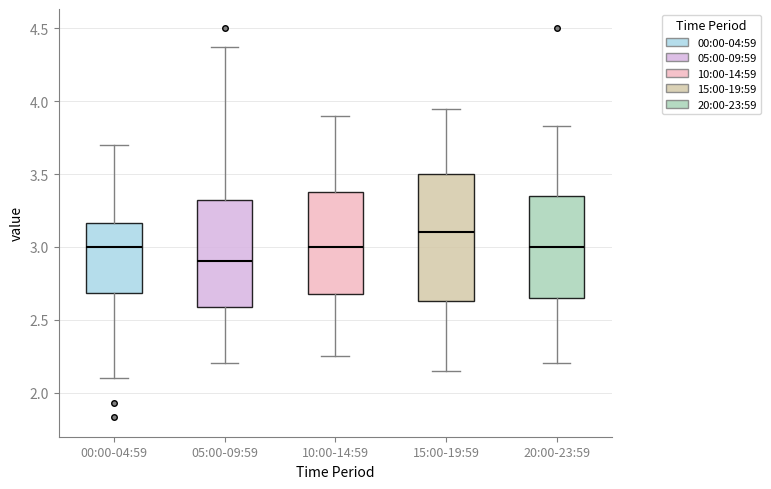

Where does the lower whisker of the box for 20:00-23:59 end on the y-axis? The values are not printed on the chart, so give them approximately, as read against the axis.

2.20